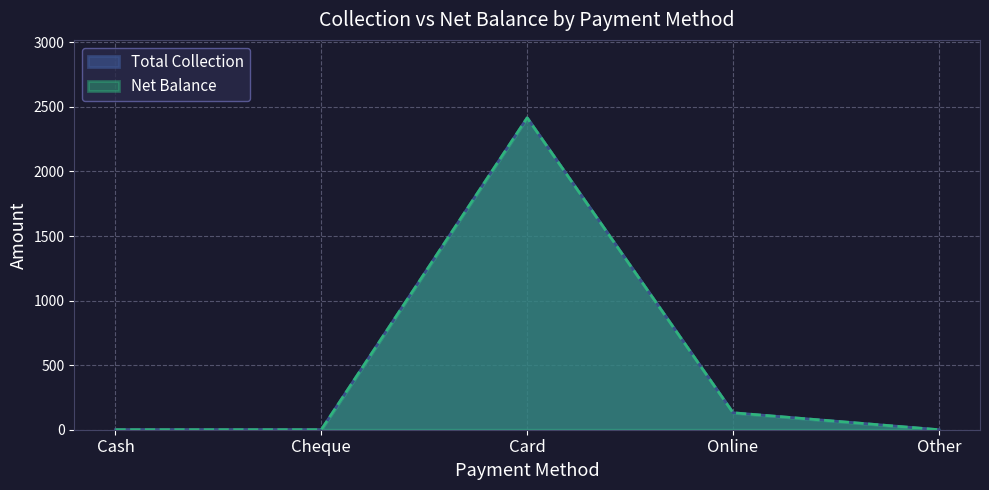

Which series changed the most between Cash and Cheque?

Total Collection